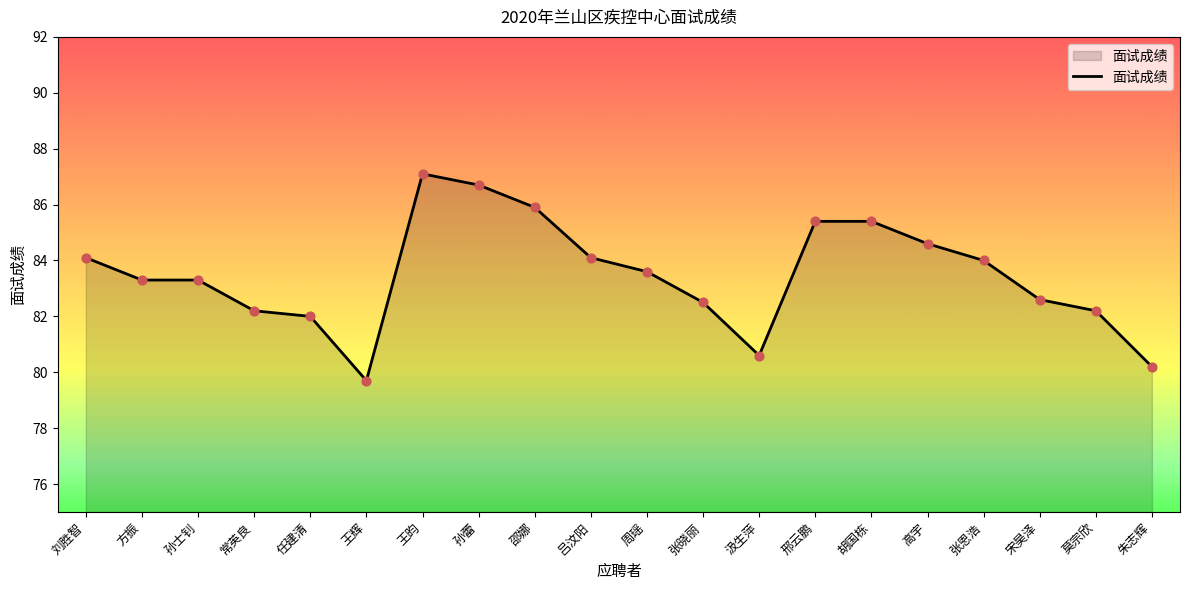

What is the change in value from 任建清 to 莫宗欣?

+0.2